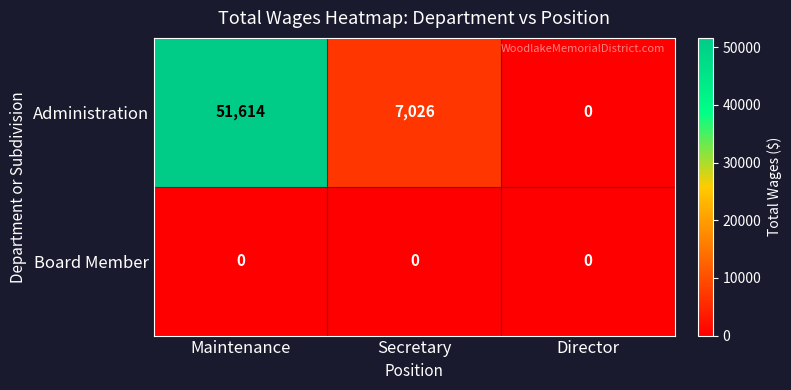

How many Administration values are between 0 and 51614?

3